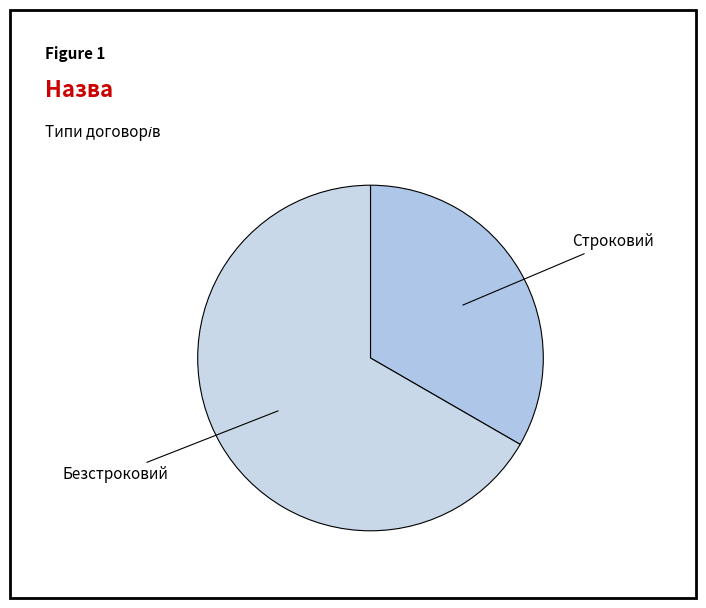

True or false: Строковий accounts for 41% of the total.

False